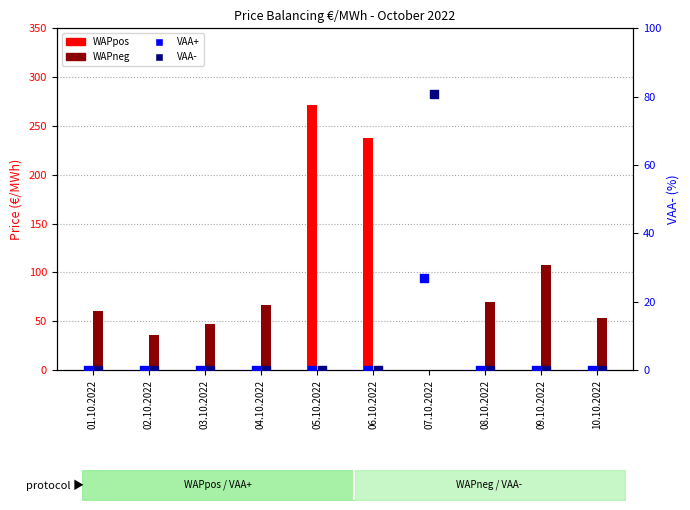

At which category is the sum across all series the highest?

05.10.2022